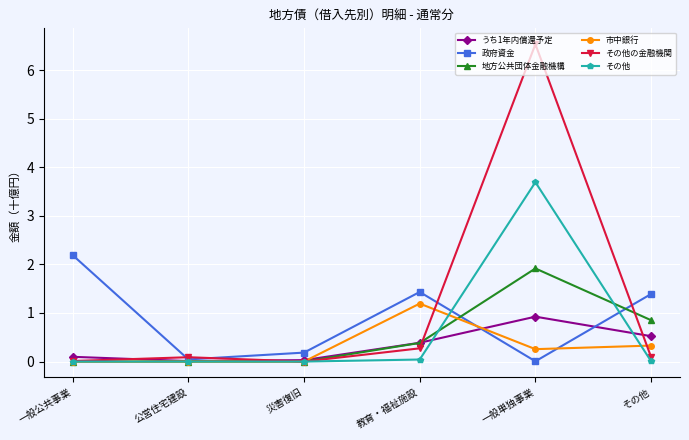

What is the difference between the maximum and minimum values in the 市中銀行 series?

1.2